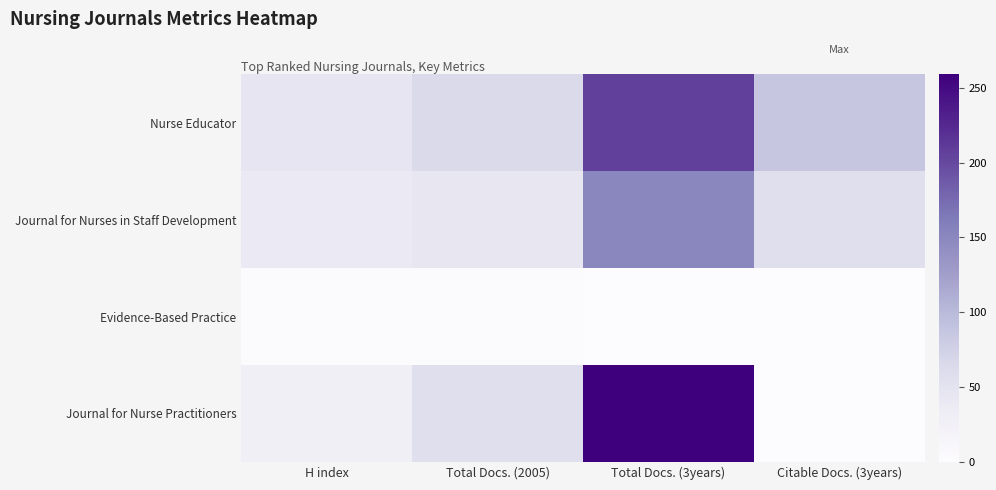

Between Total Docs. (2005) and H index, which is larger?

Total Docs. (2005)